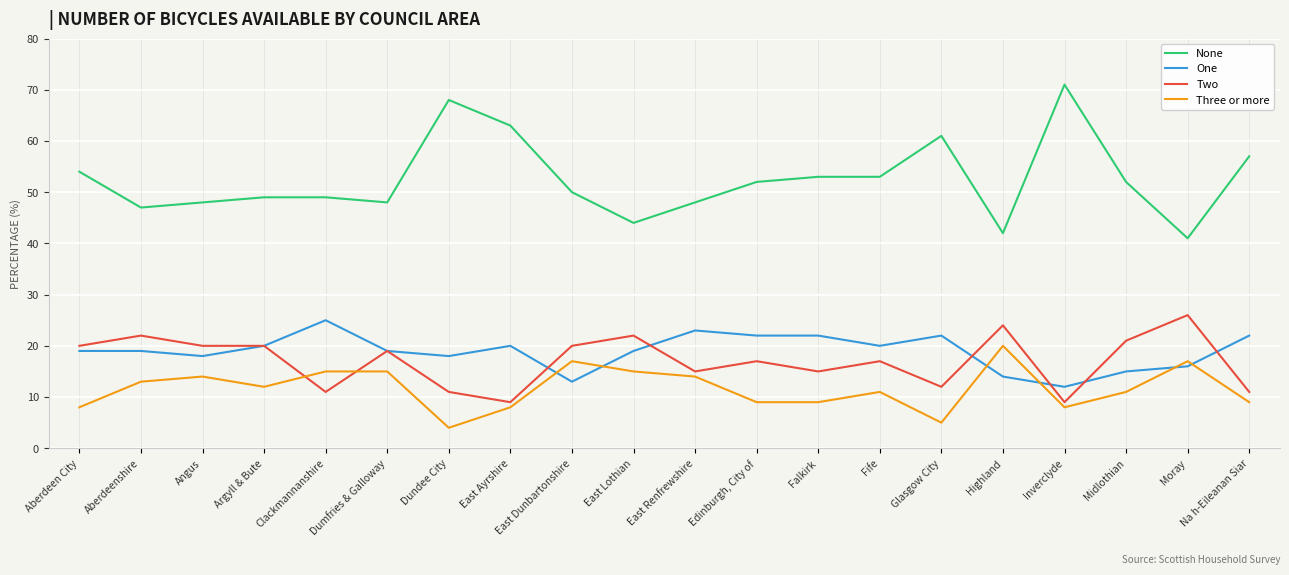

True or false: Three or more has a value of 21 at Angus.

False